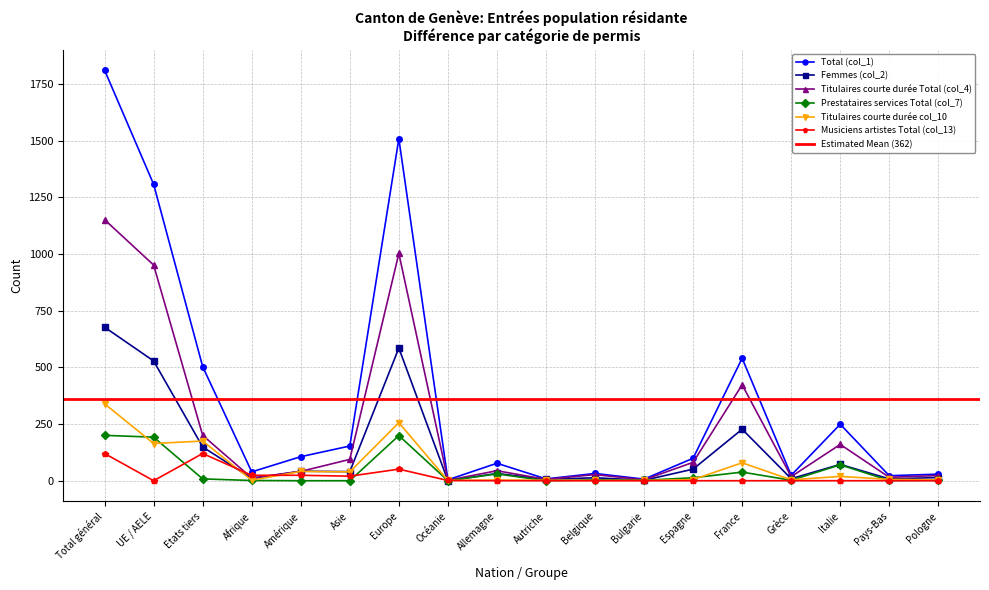

What is the difference between the Prestataires services Total (col_7) values at Grèce and Espagne?

11